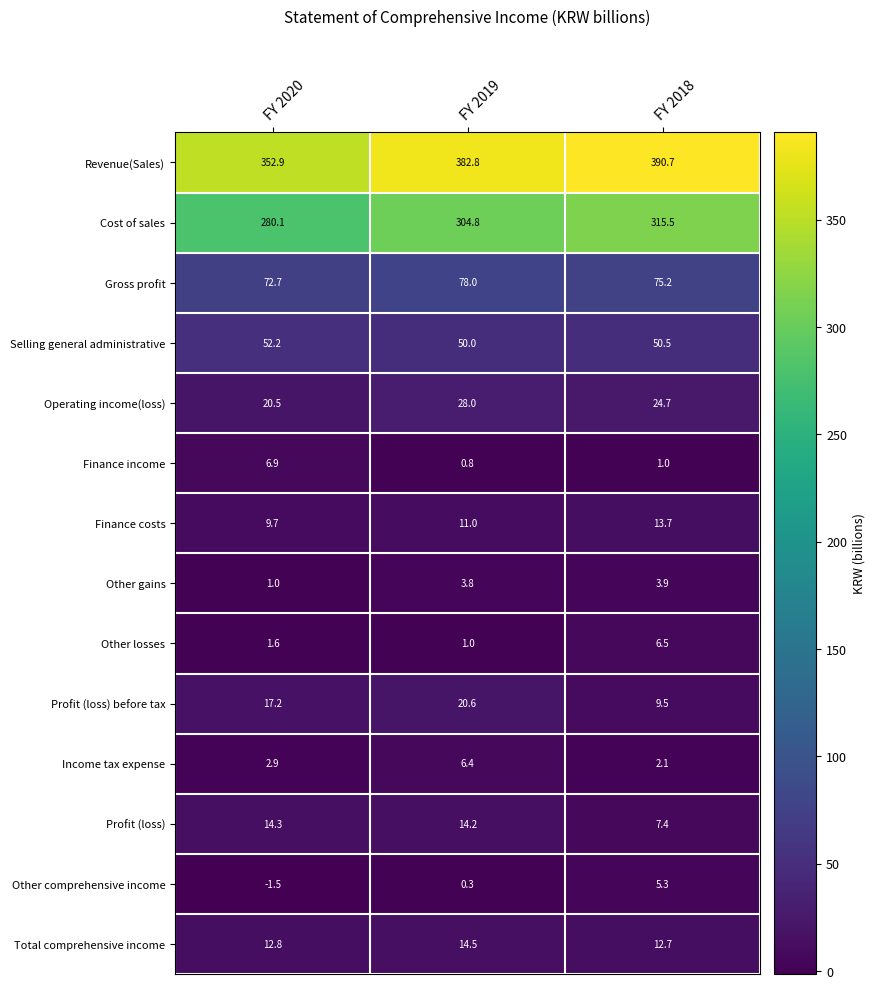

Count the number of categories in the chart.

3